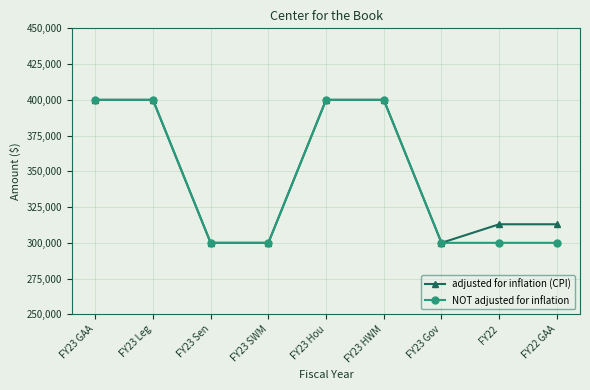

What is the difference between the NOT adjusted for inflation values at FY22 and FY23 HWM?

100000